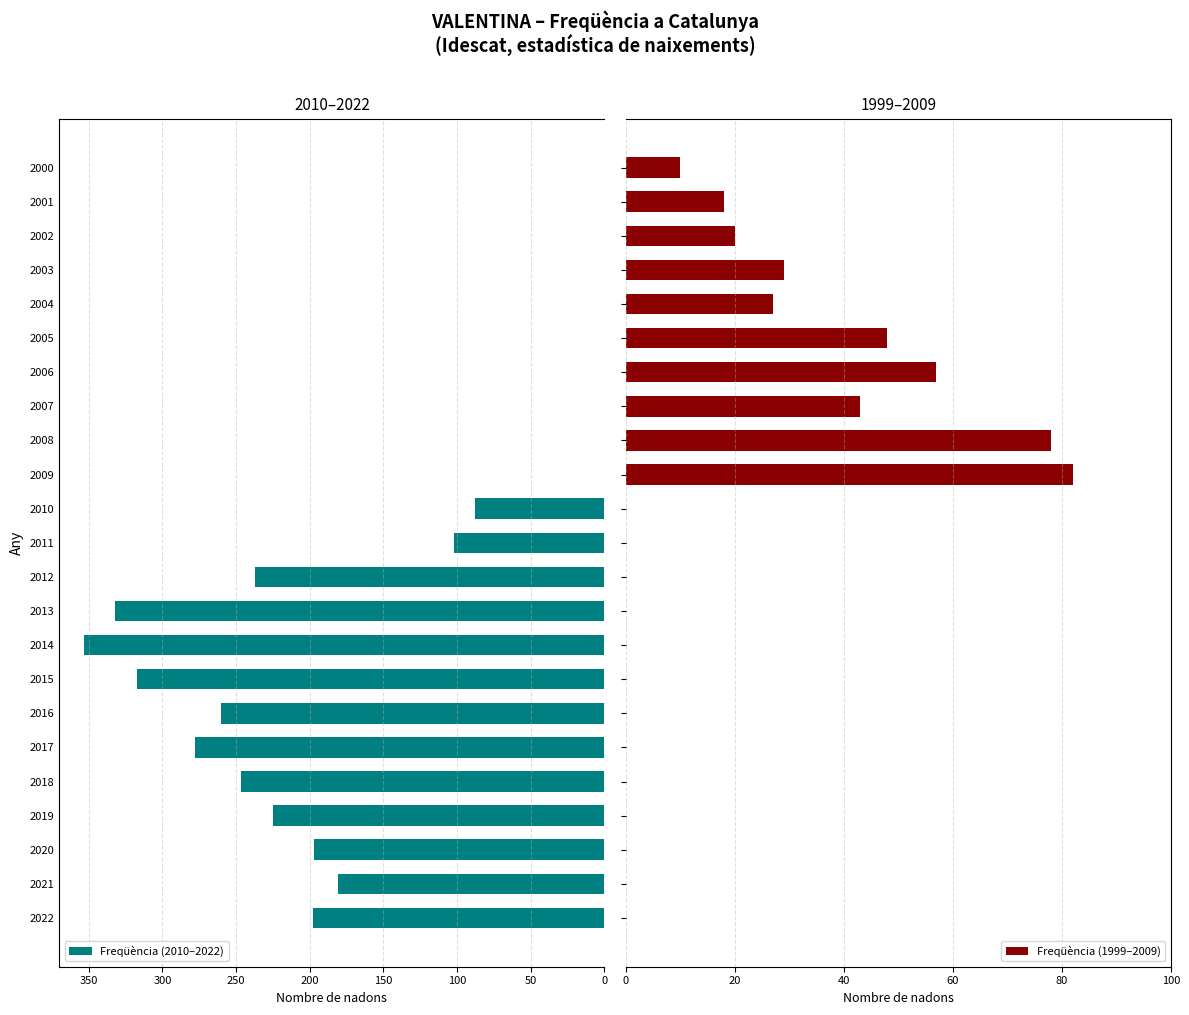

What is the maximum value for Freqüència (1999–2009)?

82